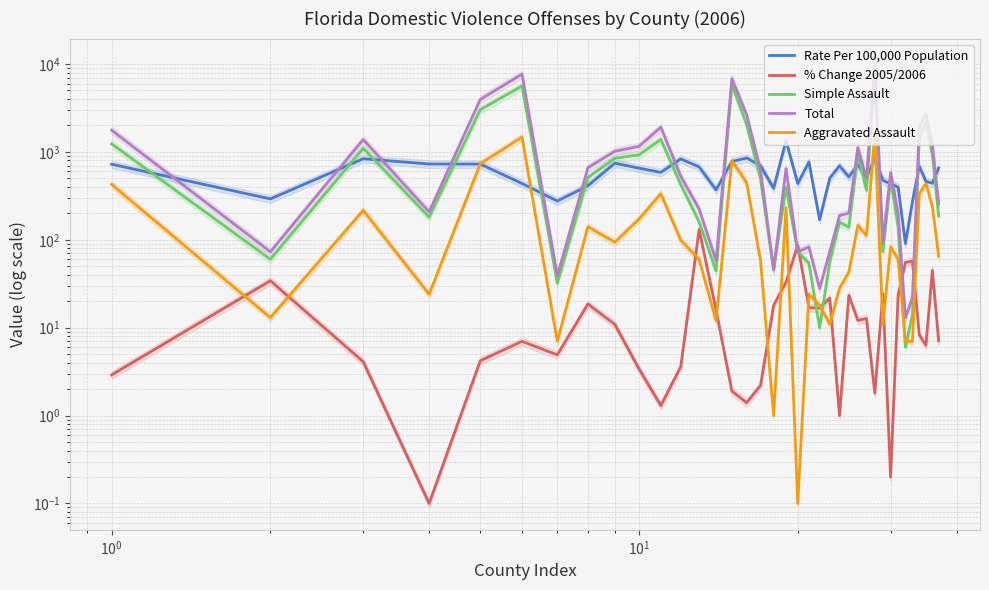

Is the value of Total at $\mathdefault{10^{-2}}$ greater than the value of Aggravated Assault at 19?

Yes